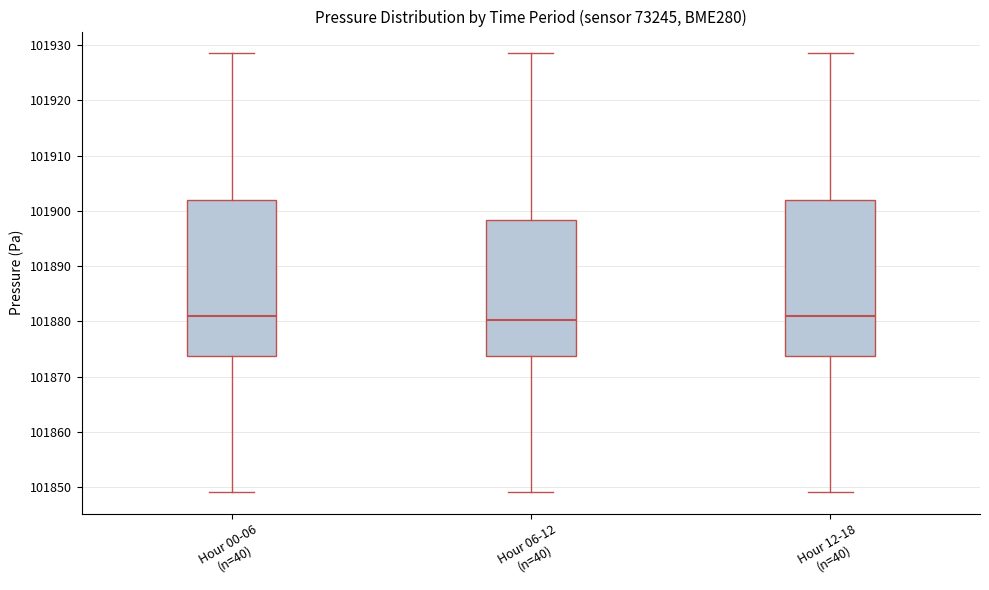

Reading left to right, read every box against the y-axis: the position of its median line, the range the box covers, and the ends of its whiskers. The values are not printed on the chart, so give them approximately, as read against the axis.

Hour 00-06 (n=40): median 101881, box 101874 to 101902, whiskers 101849 to 101929
Hour 06-12 (n=40): median 101880, box 101874 to 101898, whiskers 101849 to 101929
Hour 12-18 (n=40): median 101881, box 101874 to 101902, whiskers 101849 to 101929